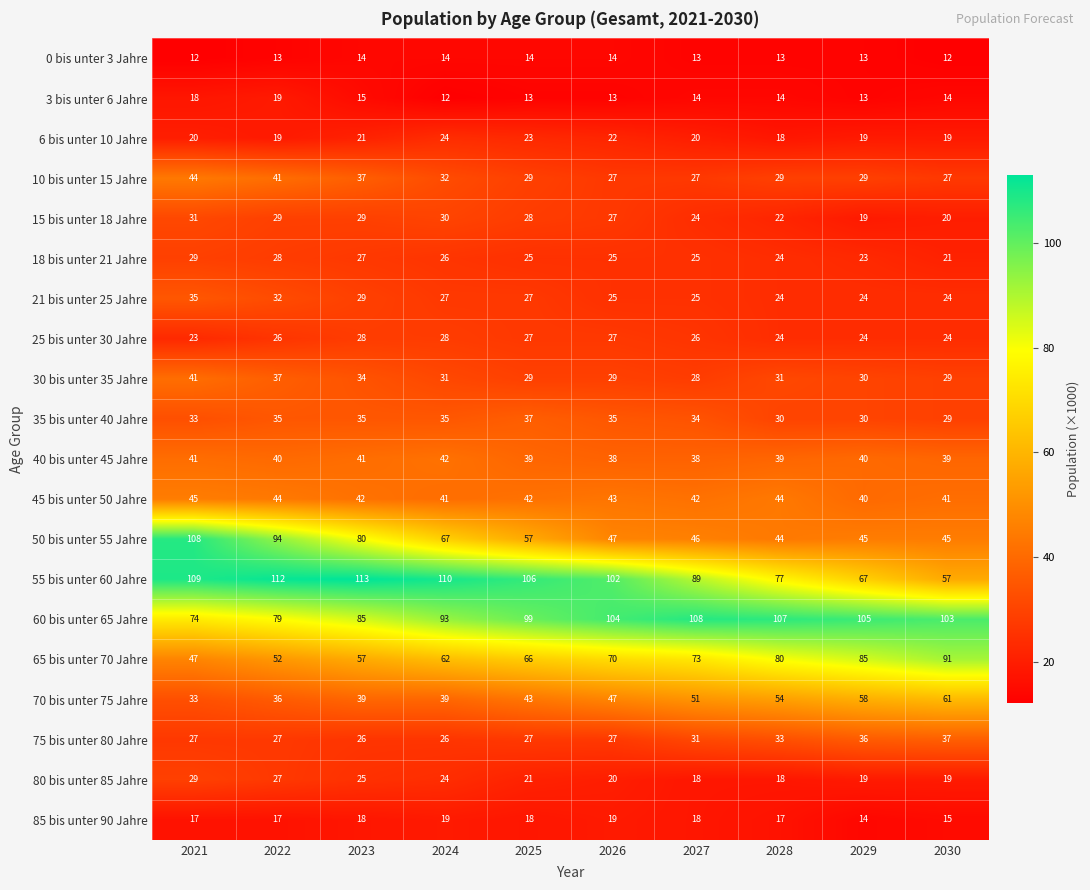

At how many categories does at least one series exceed 32?

10